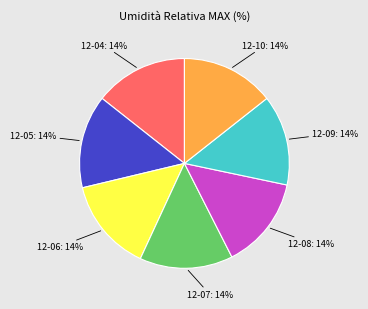

Is there any slice that represents more than half of the pie?

No